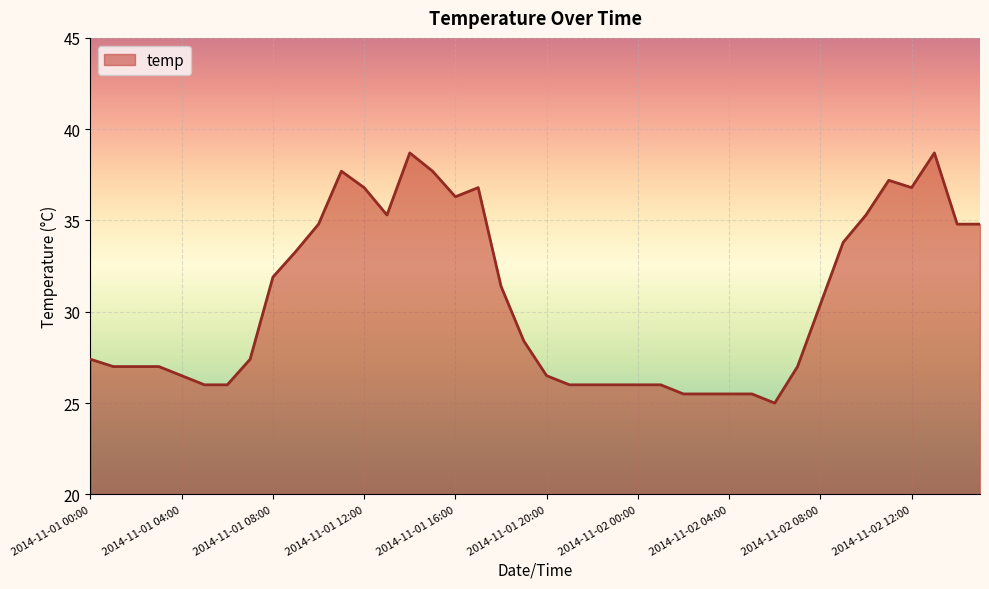

What is the smallest value displayed?

25.0